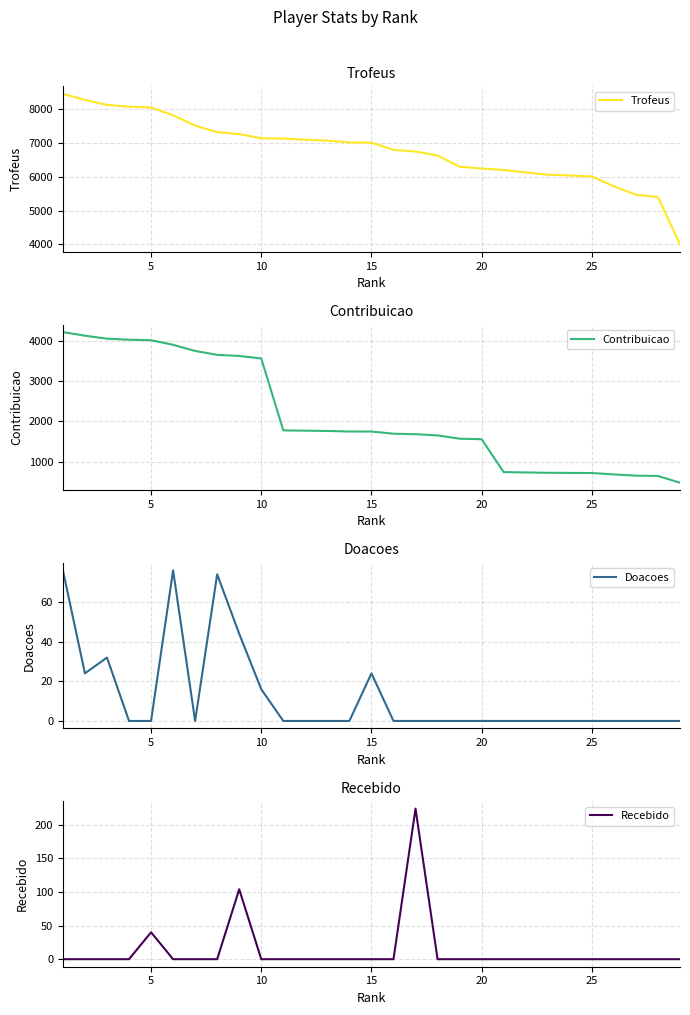

How many lines are shown in the chart?

4